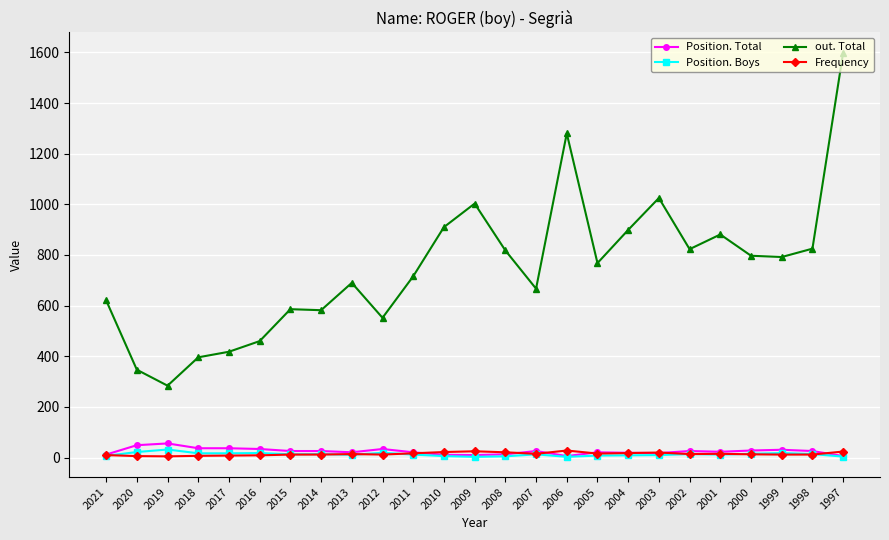

True or false: Position. Boys has more than 2 interior local peaks.

True